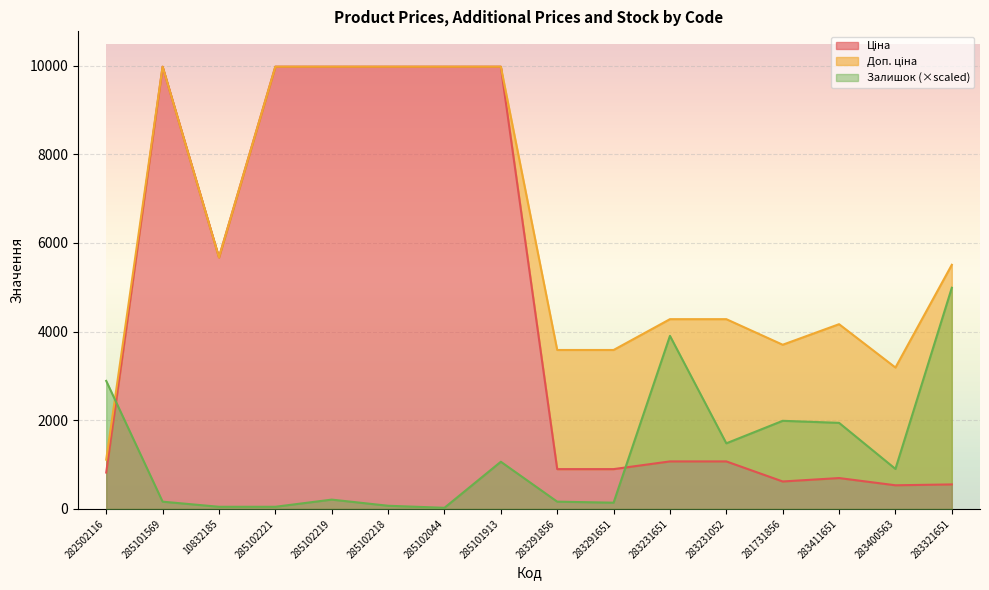

How many series are shown in this chart?

3